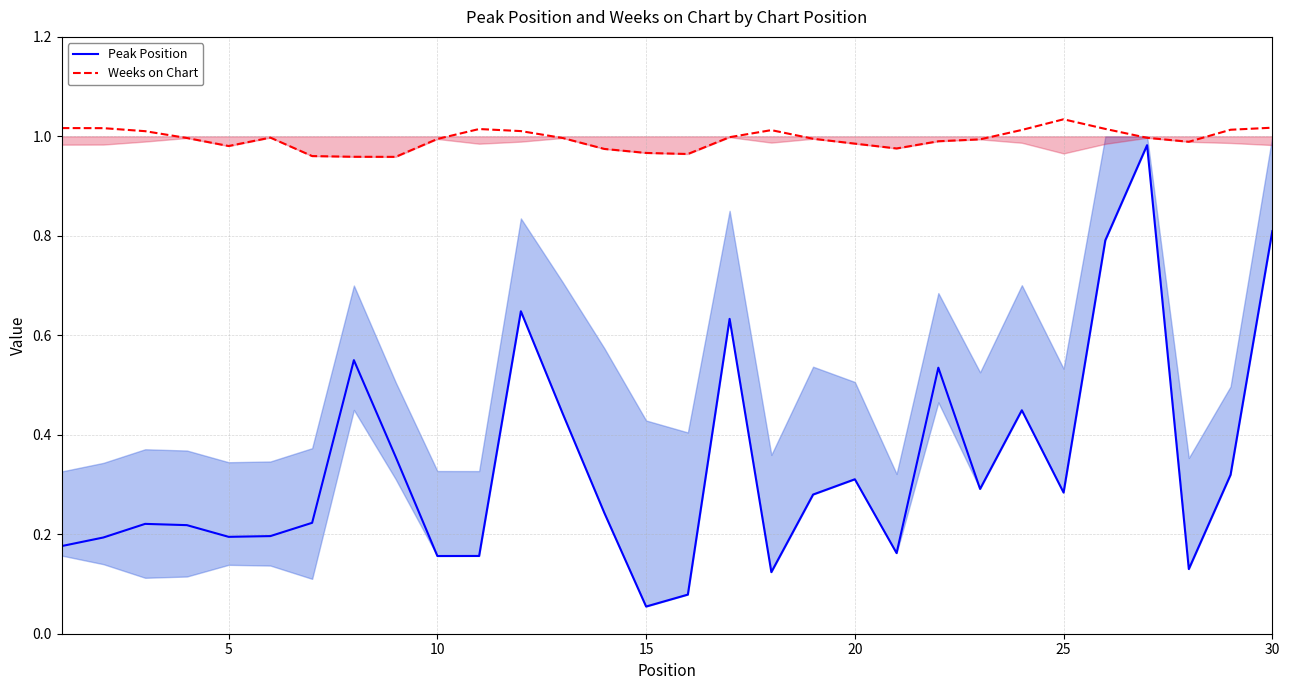

True or false: Peak Position has more than 1 points higher than both neighbors.

True